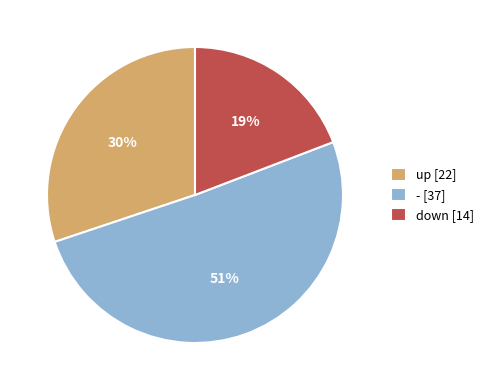

Do down [14] and - [37] together represent more than half of the pie?

Yes